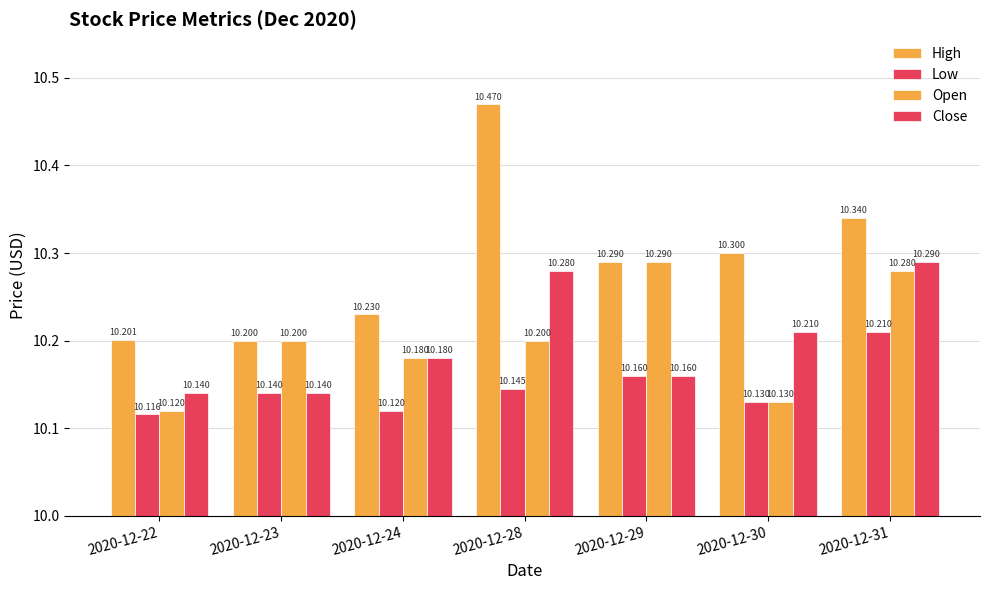

What is the difference between the maximum and minimum values in the Low series?

0.1